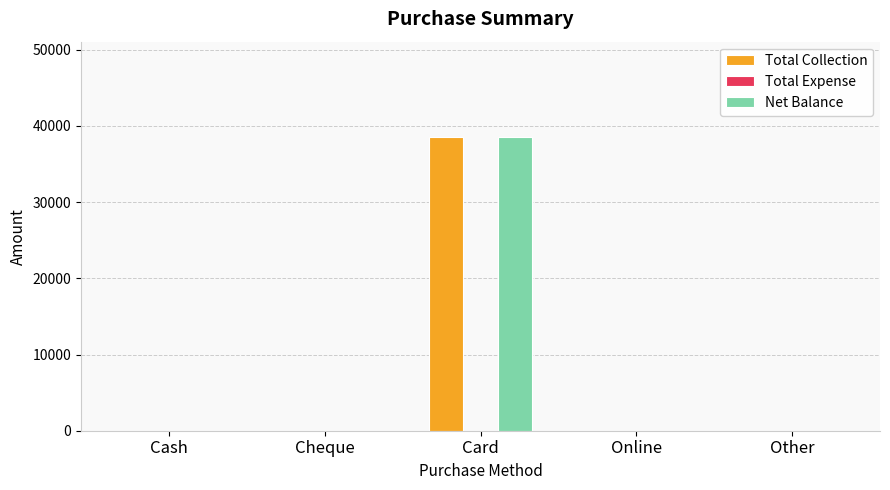

What is the maximum value shown in the chart?

38500